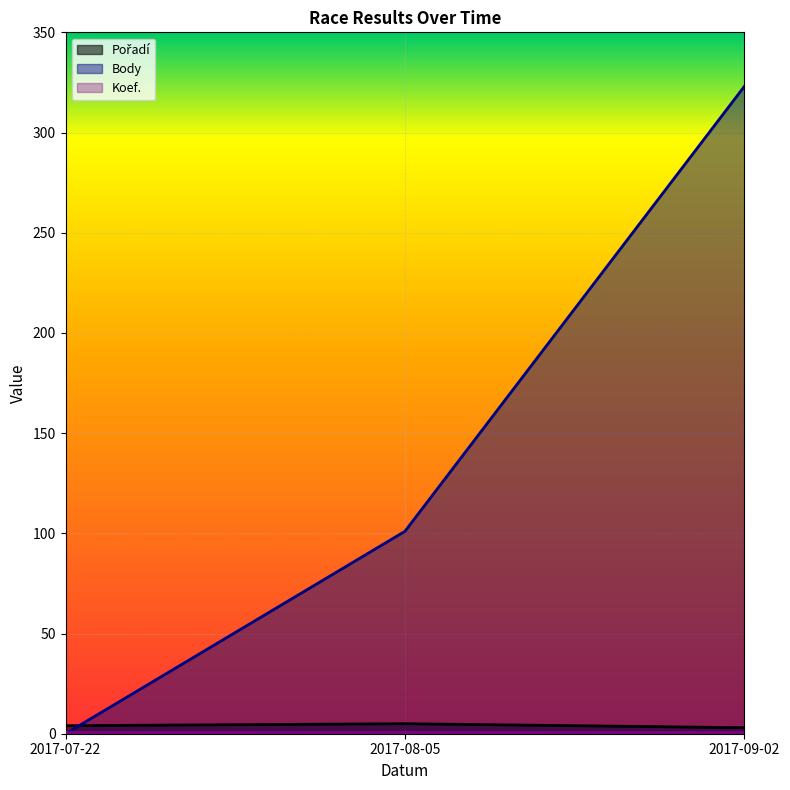

How many values in the Pořadí series exceed 4?

1